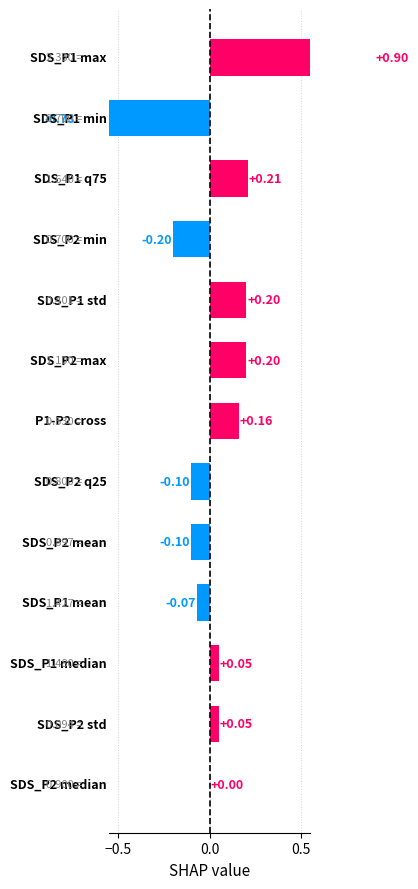

The value of SDS_P1 at 00:20 is 1.3. True or false?

False